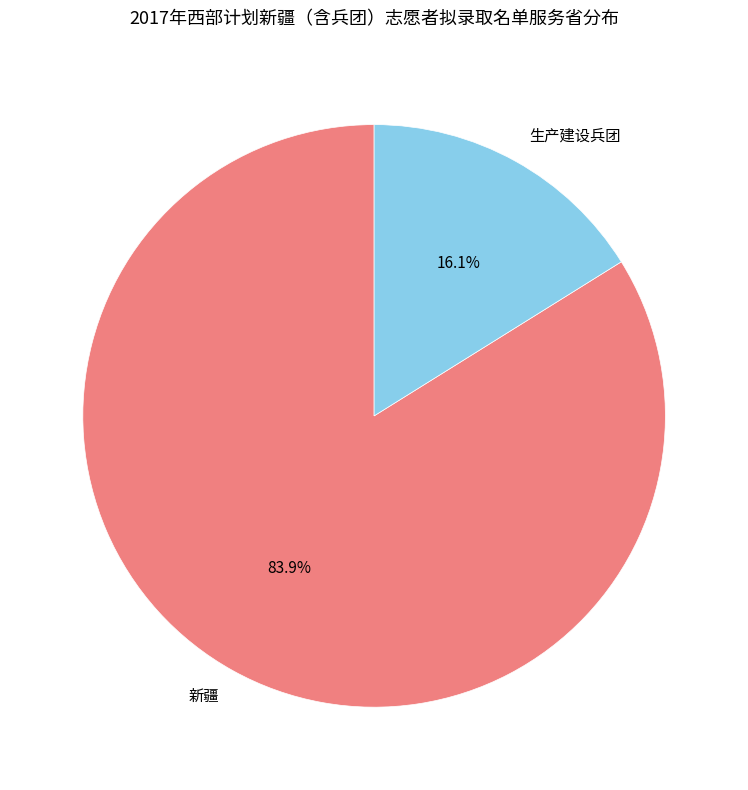

Is there any slice that represents more than half of the pie?

Yes